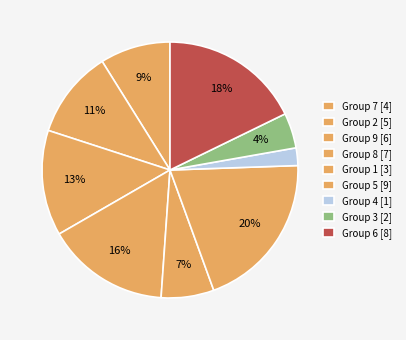

Does any single category account for the majority?

No